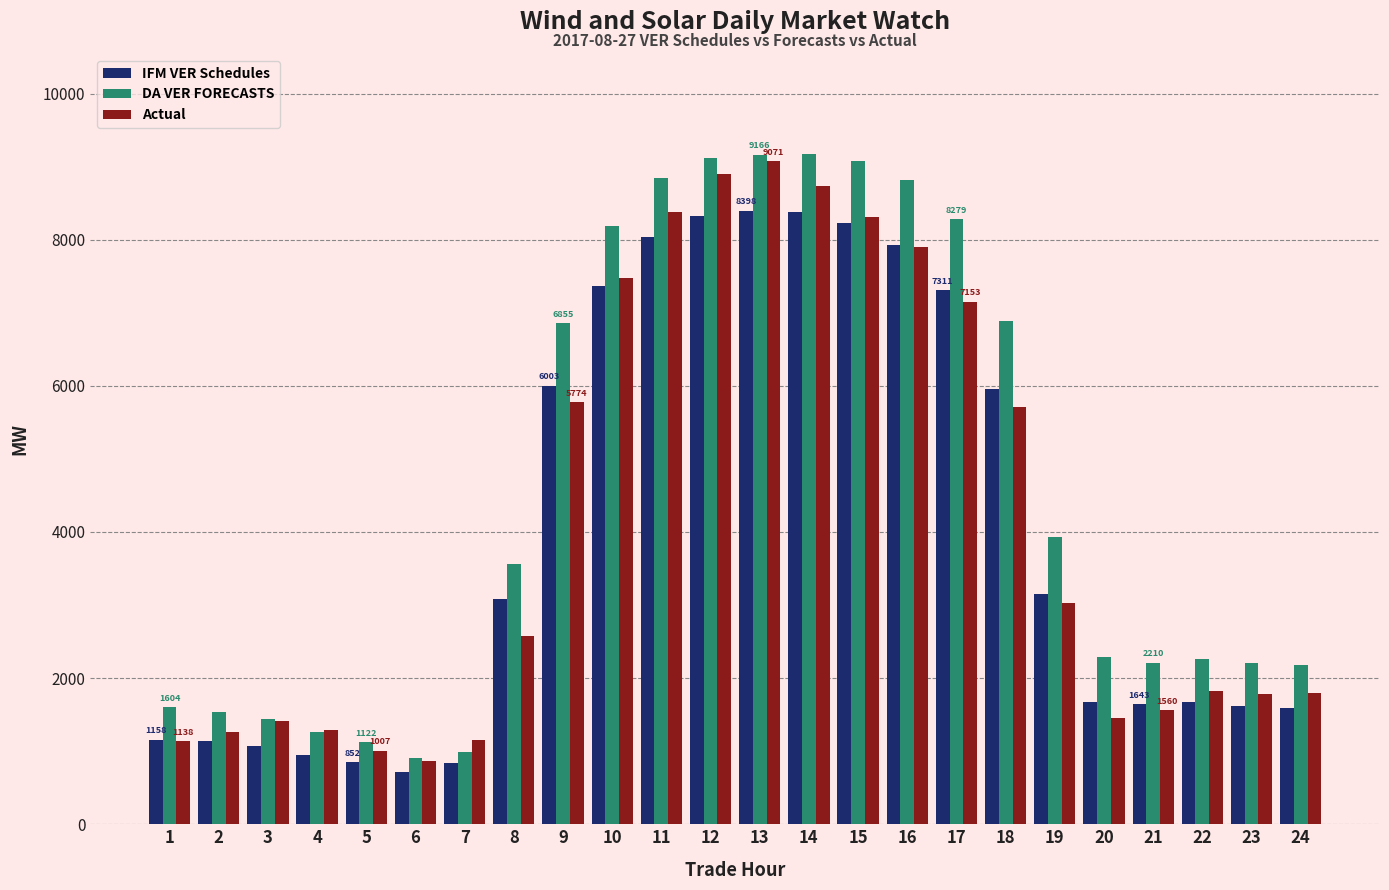

How many bars are there in total?

72